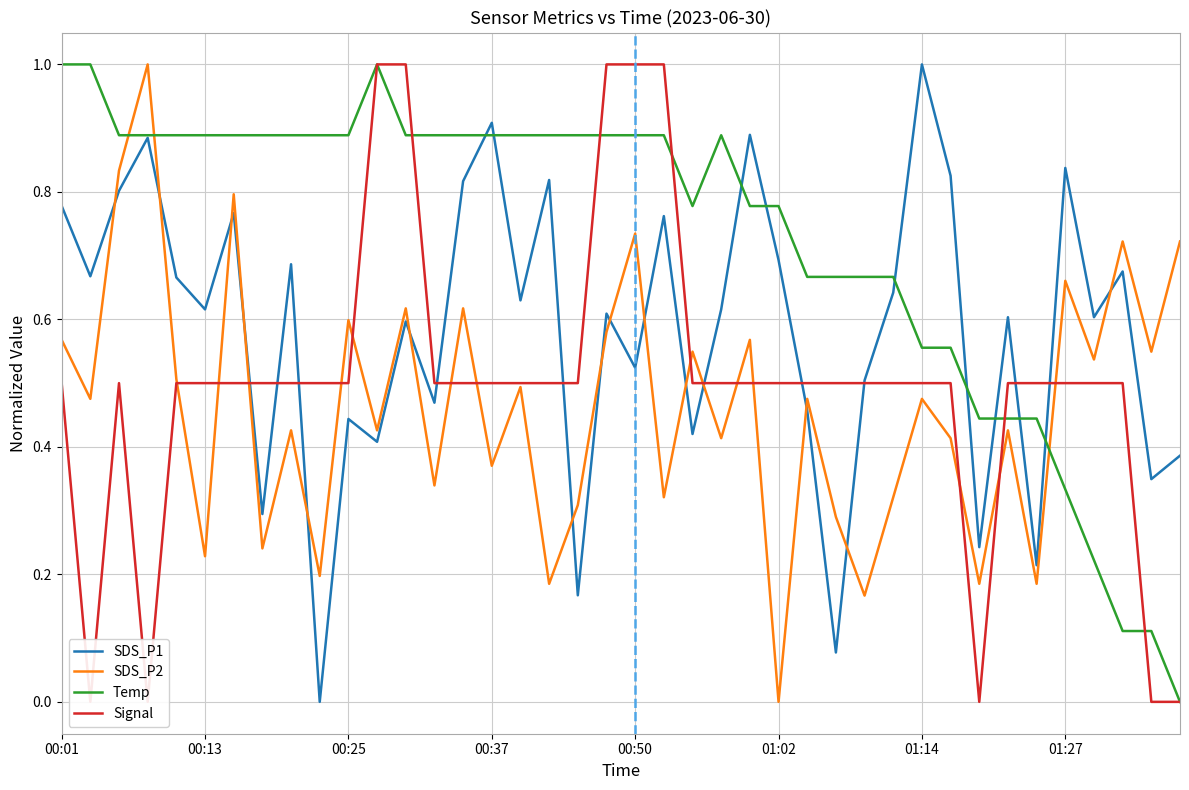

What is the value of the SDS_P1 point at the 21st from the left?

0.5